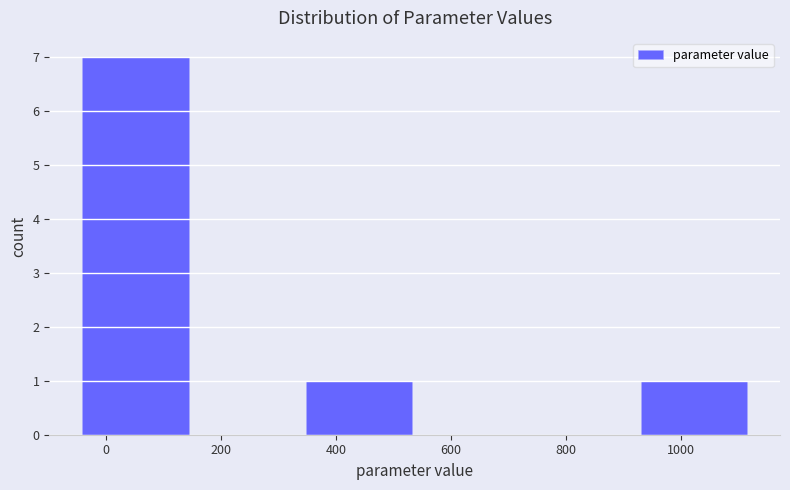

How tall is the bar that spans 340 to 540 on the x-axis? Neither the bar edges nor the heights are printed on the chart, so give them approximately, as read against the axes.

1